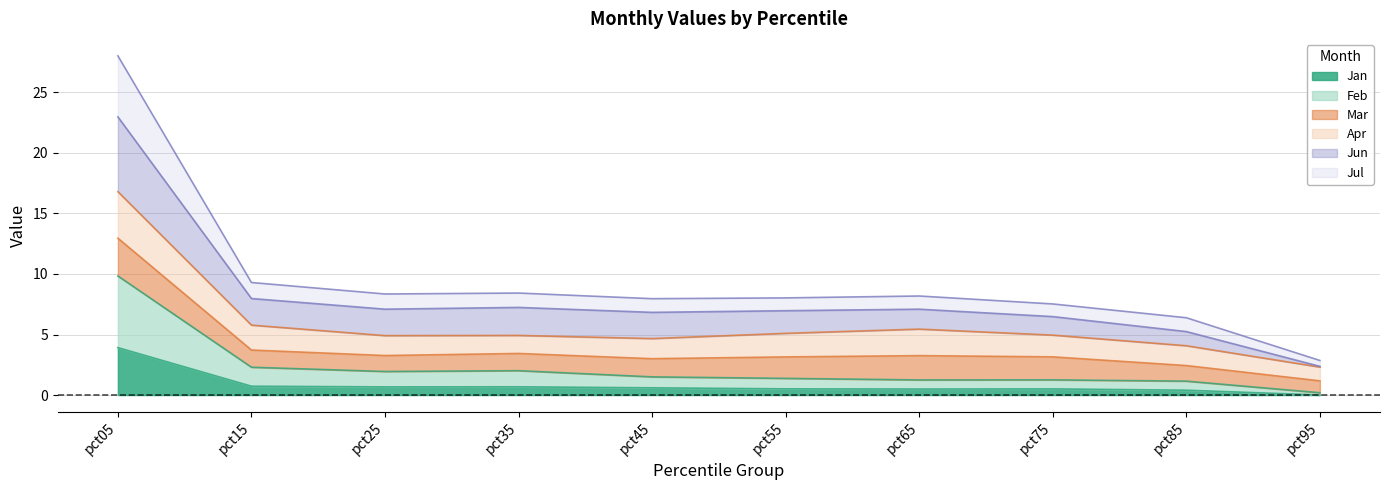

In Feb, how many points are lower than both neighbors (excluding endpoints)?

2